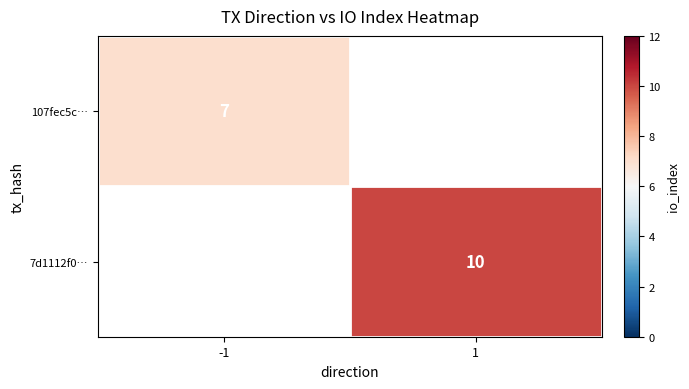

Is it true that 107fec5c… equals 7 at -1?

True